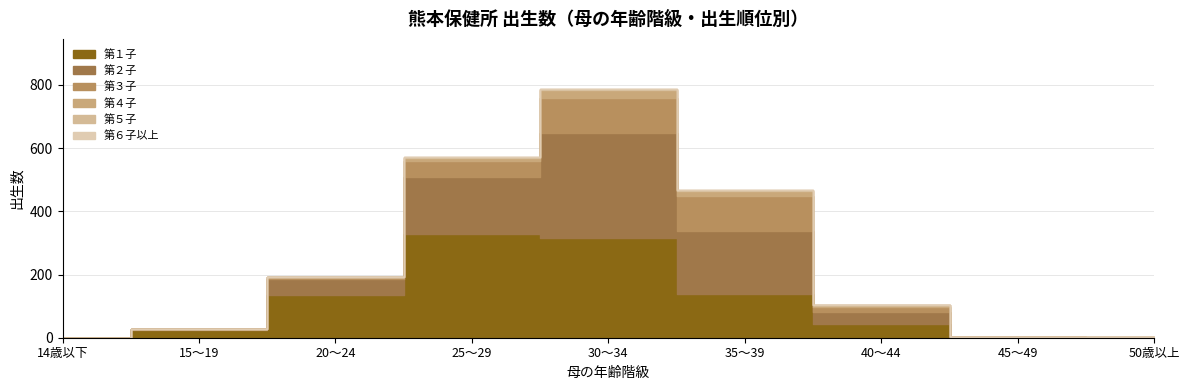

How many lines are shown in the chart?

6